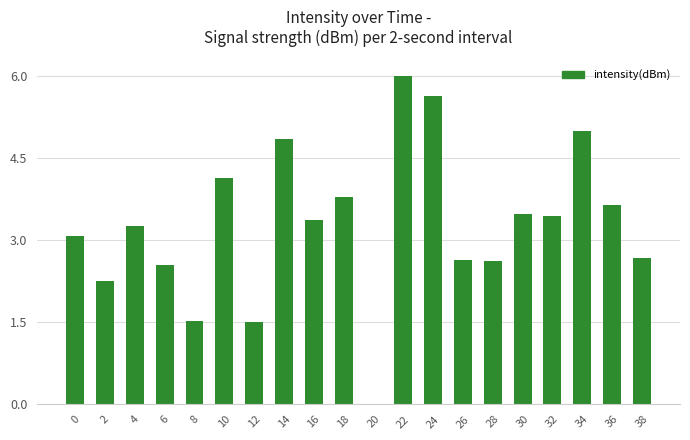

Between 8 and 18, which is larger?

18